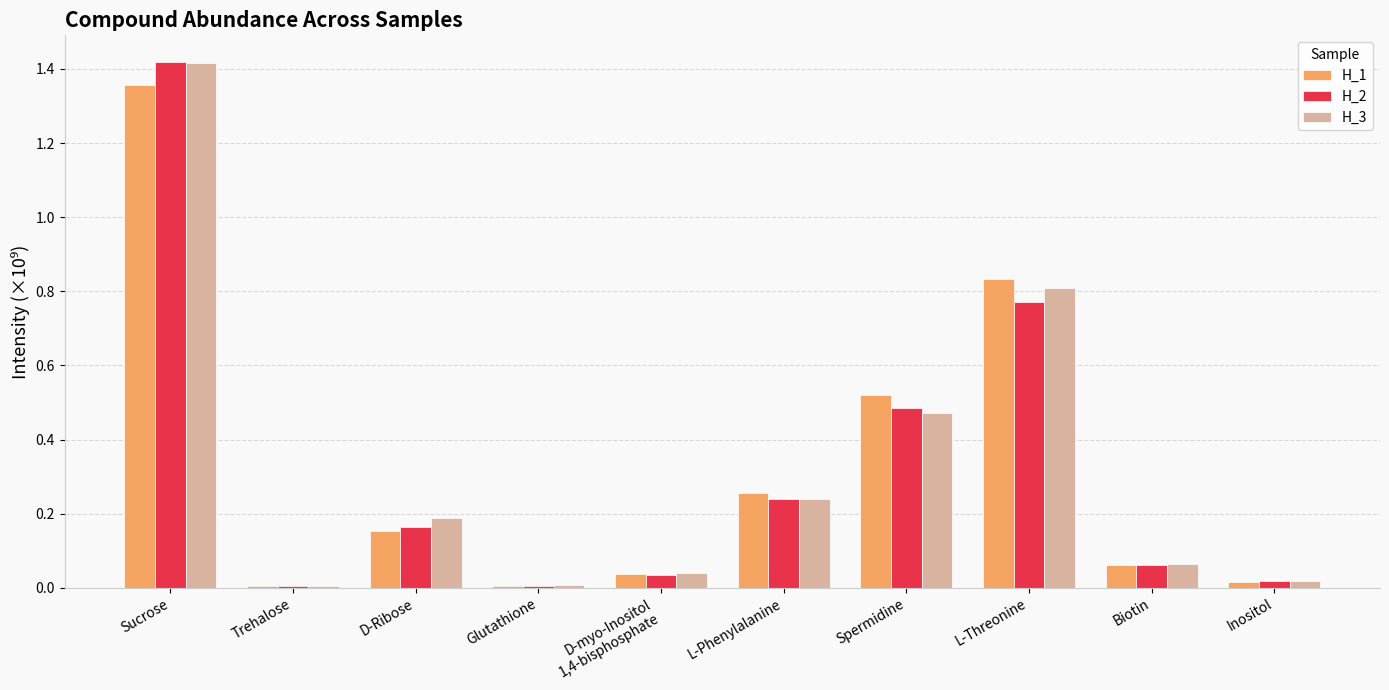

Between Sucrose and Trehalose, which series saw the biggest shift?

H_2